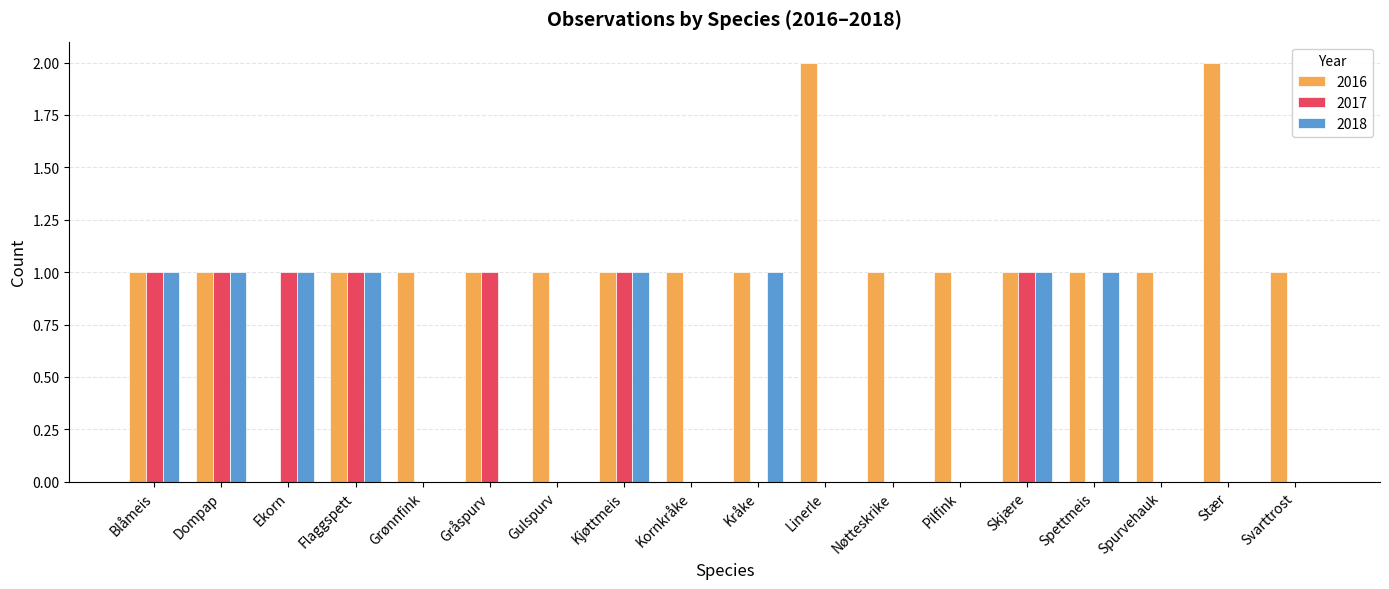

Reading left to right, what are all the values shown in this chart?

2016: Blåmeis=1	Dompap=1	Ekorn=0	Flaggspett=1	Grønnfink=1	Gråspurv=1	Gulspurv=1	Kjøttmeis=1	Kornkråke=1	Kråke=1	Linerle=2	Nøtteskrike=1	Pilfink=1	Skjære=1	Spettmeis=1	Spurvehauk=1	Stær=2	Svarttrost=1
2017: Blåmeis=1	Dompap=1	Ekorn=1	Flaggspett=1	Grønnfink=0	Gråspurv=1	Gulspurv=0	Kjøttmeis=1	Kornkråke=0	Kråke=0	Linerle=0	Nøtteskrike=0	Pilfink=0	Skjære=1	Spettmeis=0	Spurvehauk=0	Stær=0	Svarttrost=0
2018: Blåmeis=1	Dompap=1	Ekorn=1	Flaggspett=1	Grønnfink=0	Gråspurv=0	Gulspurv=0	Kjøttmeis=1	Kornkråke=0	Kråke=1	Linerle=0	Nøtteskrike=0	Pilfink=0	Skjære=1	Spettmeis=1	Spurvehauk=0	Stær=0	Svarttrost=0